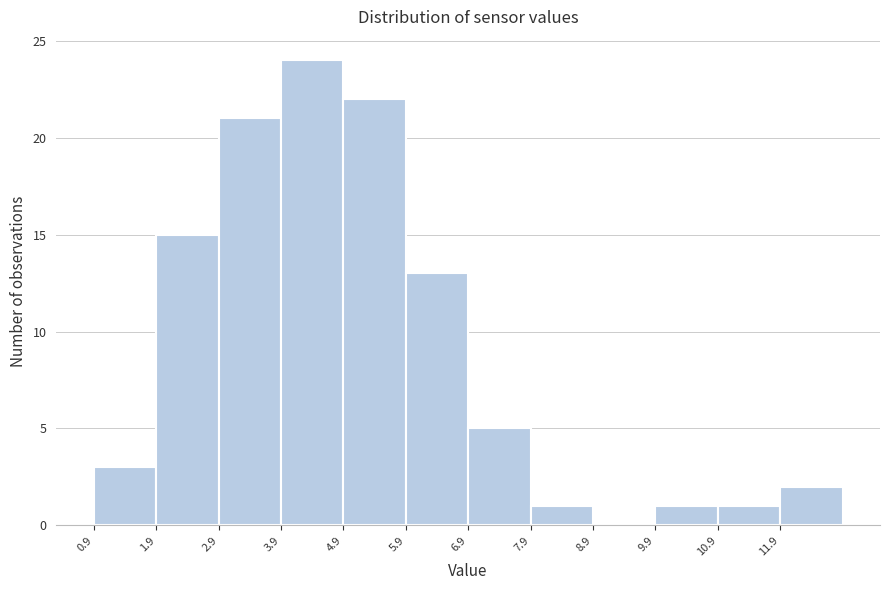

Reading left to right, list every bar in this chart as the range it spans on the x-axis followed by its height. The values are not printed on the chart, so give them approximately, as read against the axis.

0.9 to 1.9: 3
1.9 to 2.9: 15
2.9 to 3.9: 21
3.9 to 4.9: 24
4.9 to 5.9: 22
5.9 to 6.9: 13
6.9 to 7.9: 5
7.9 to 8.9: 1
8.9 to 9.9: 0
9.9 to 10.9: 1
10.9 to 11.9: 1
11.9 to 12.9: 2